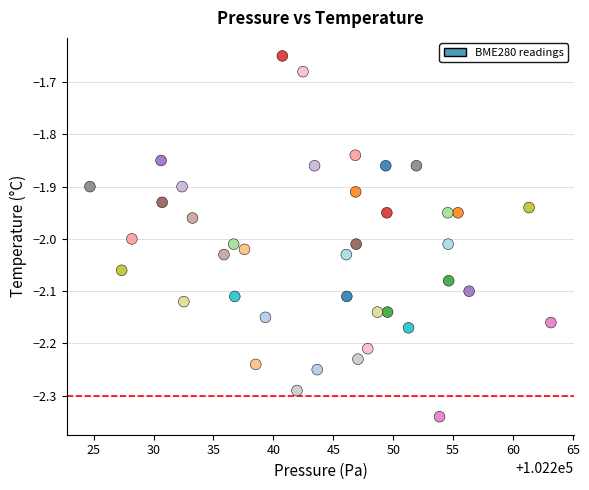

What is the range of X values (max minus min)?

38.5